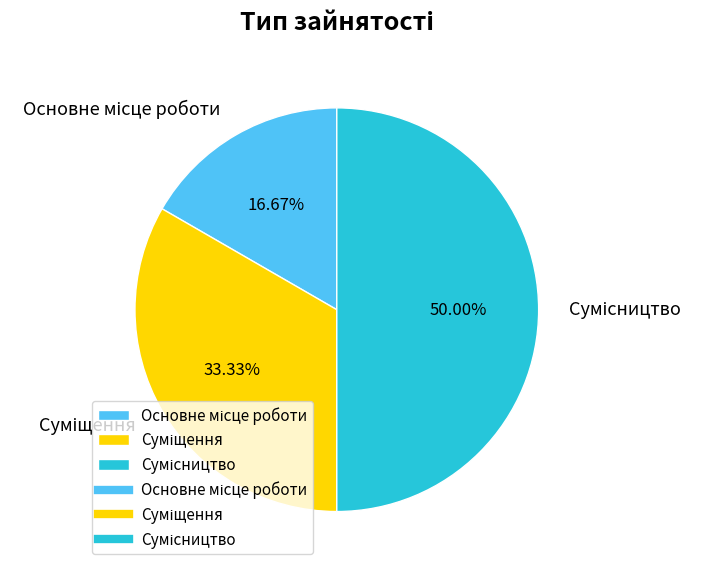

Does Сумісництво account for over 50% of the chart?

No